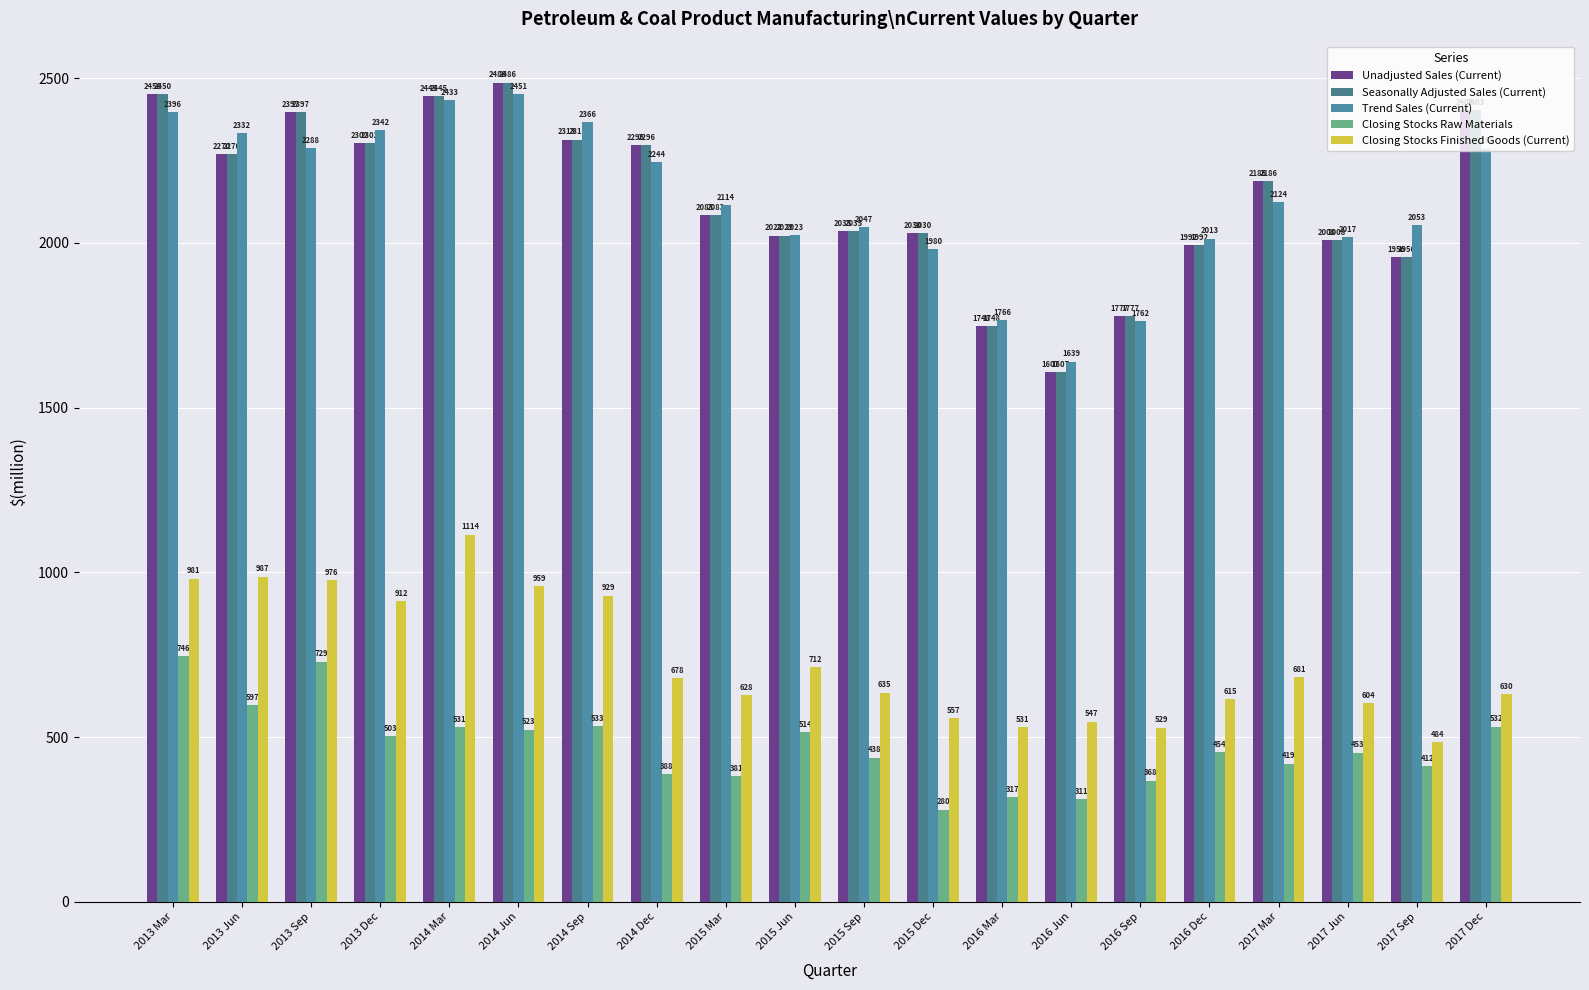

How many bars are there in total?

100